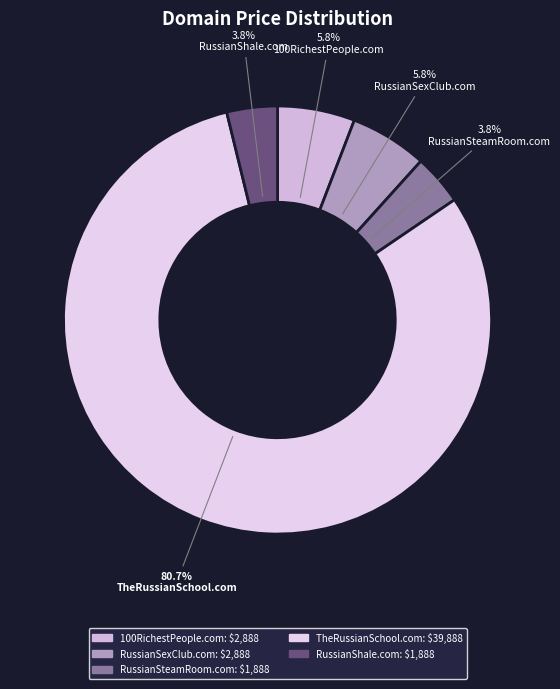

Which slice is the largest?

TheRussianSchool.com